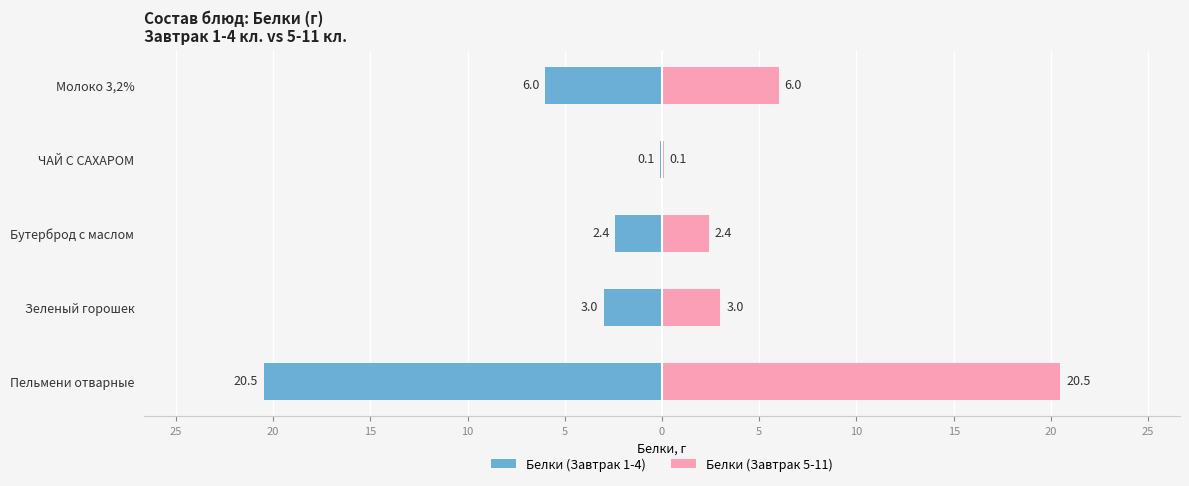

How many values in the Белки (Завтрак 1-4) series are below -3?

2